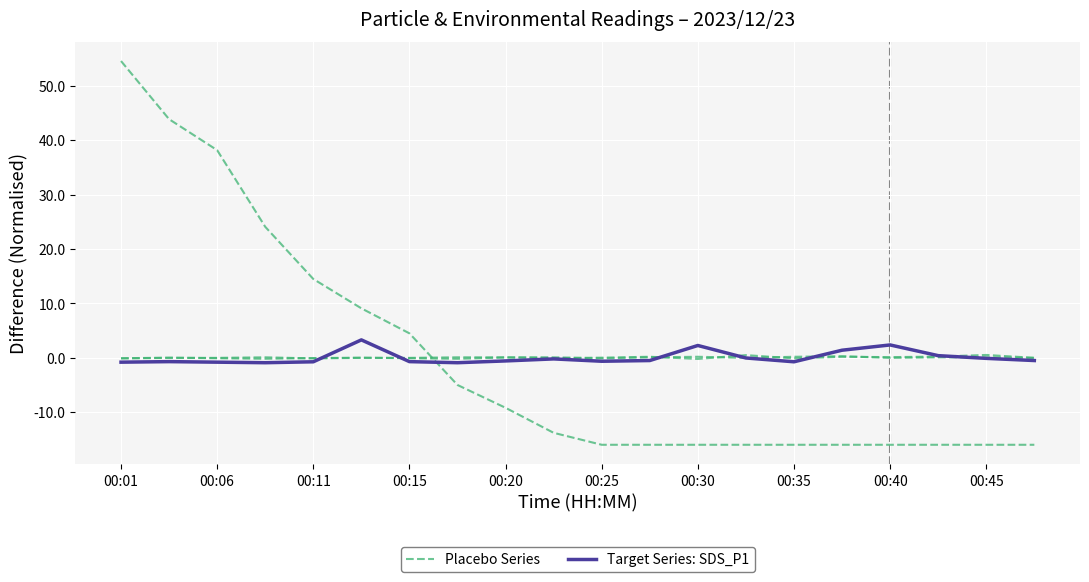

At which label does Target Series: SDS_P1 reach its minimum?

00:15